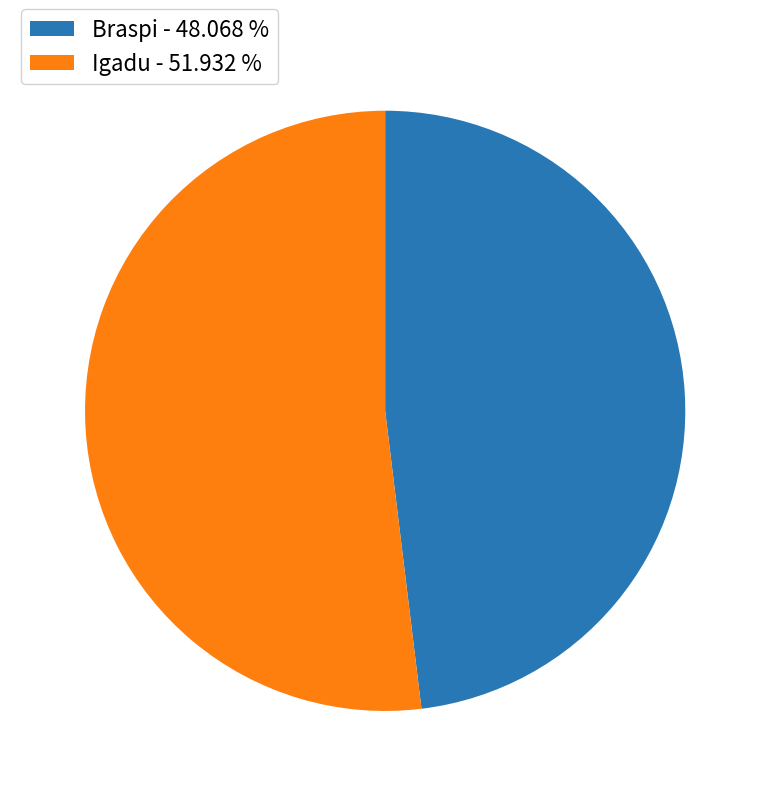

Which category has the biggest portion of the pie?

Igadu